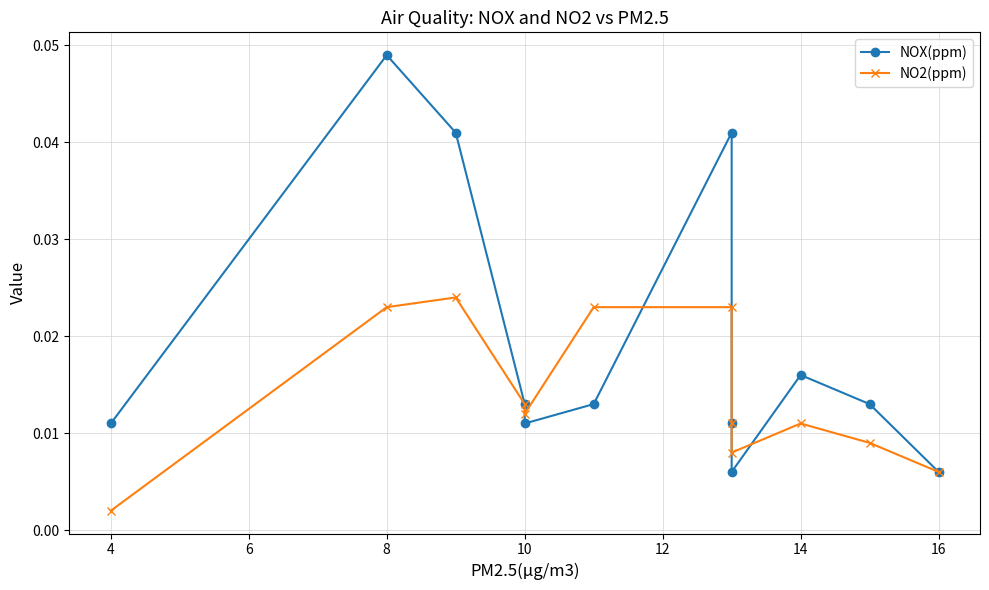

True or false: NO2(ppm) has more than 2 interior local peaks.

False